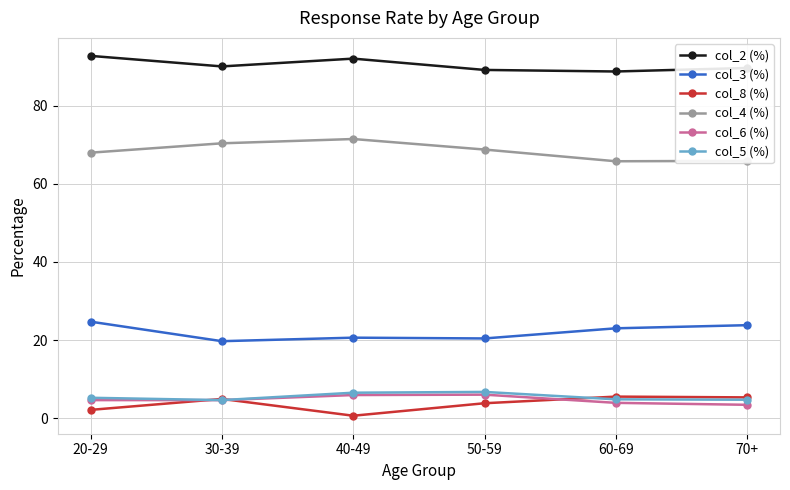

The value of col_2 (%) at 20-29 is 150.4. True or false?

False